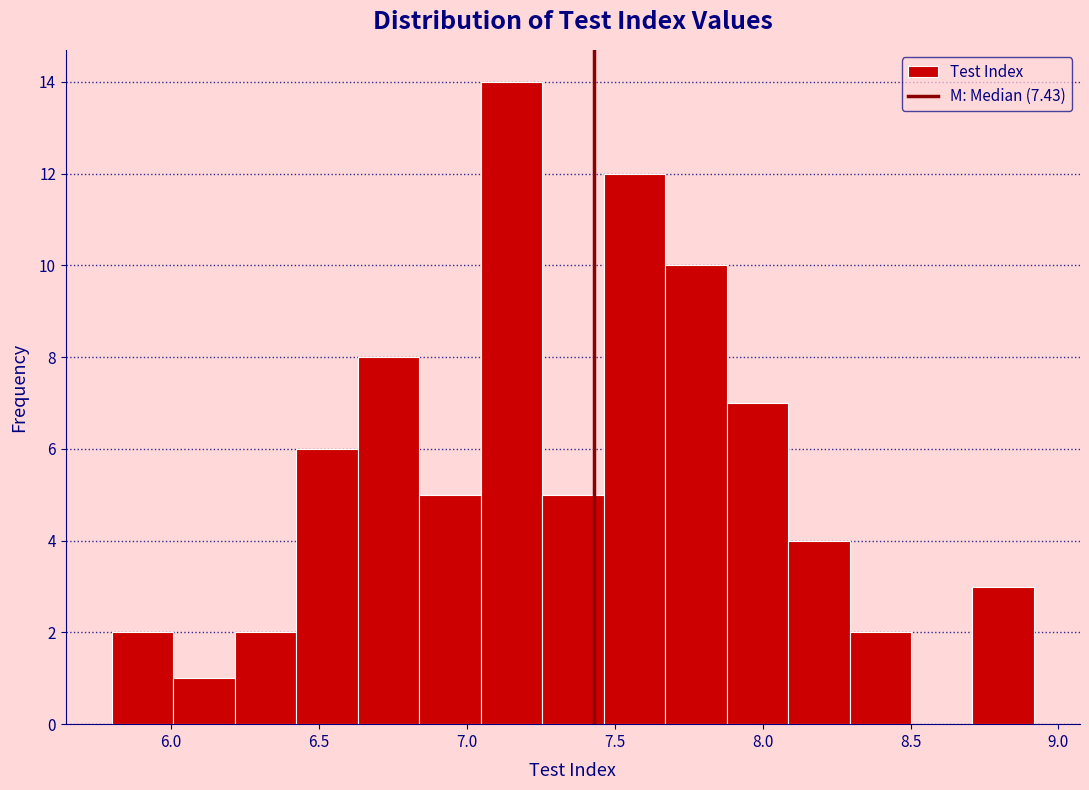

What is the height of the bar covering 8.70 to 8.90 on the x-axis? Neither the bar edges nor the heights are printed on the chart, so give them approximately, as read against the axes.

3